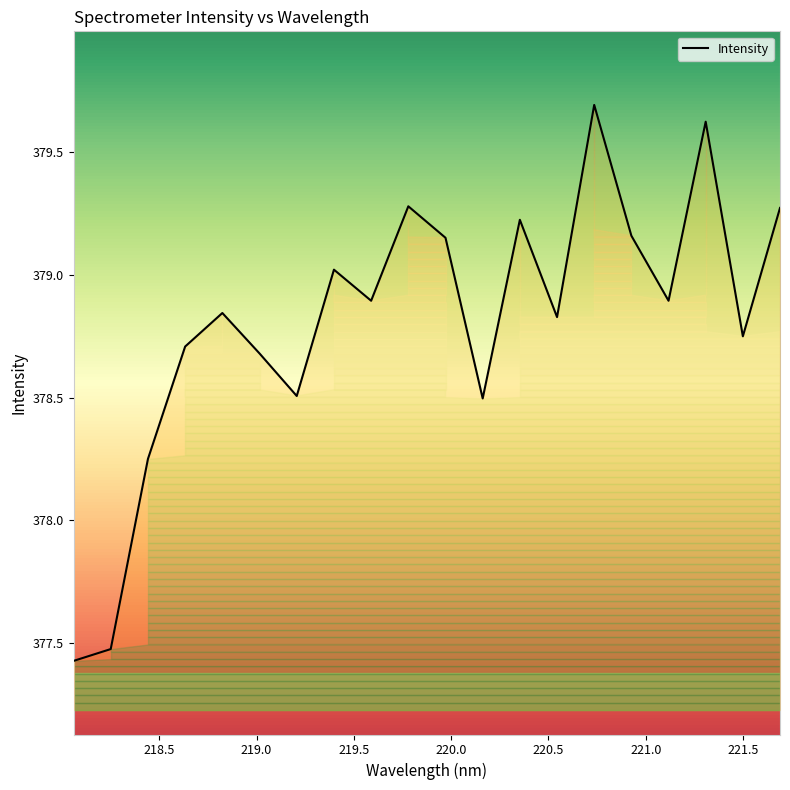

Reading right to left, what are all the values shown in this chart?

379.3	378.8	379.6	378.9	379.2	379.7	378.8	379.2	378.5	379.2	379.3	378.9	379.0	378.5	378.7	378.8	378.7	378.2	377.5	377.4